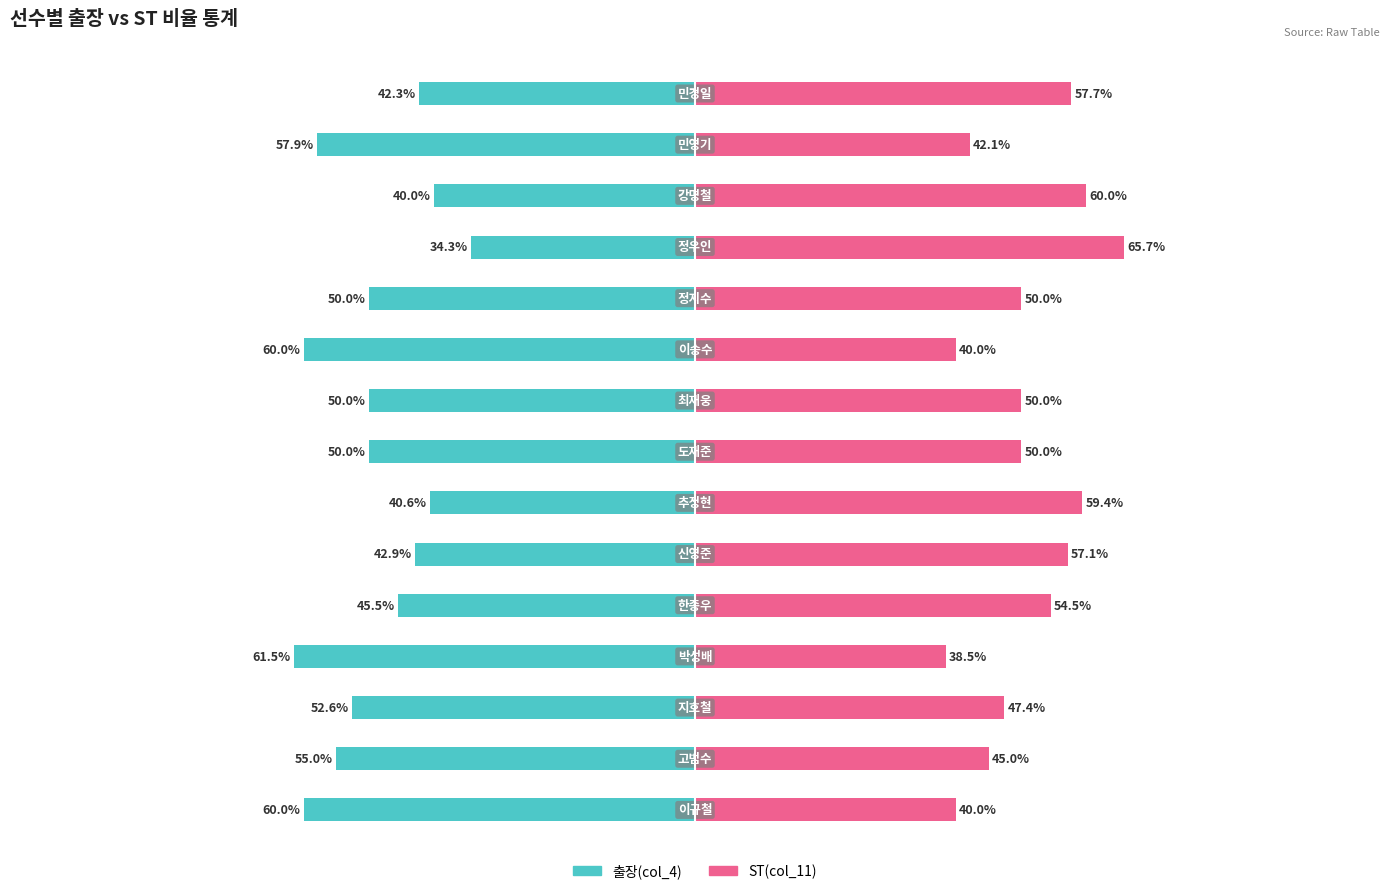

Is the value of 출장(col_4) at 6 greater than the value of ST(col_11) at 10?

No